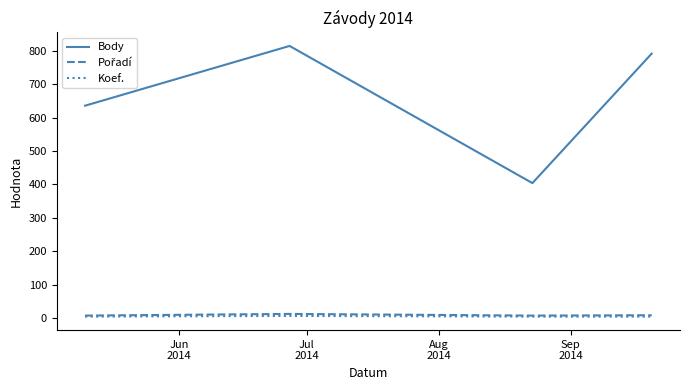

What is the maximum value shown in the chart?

815